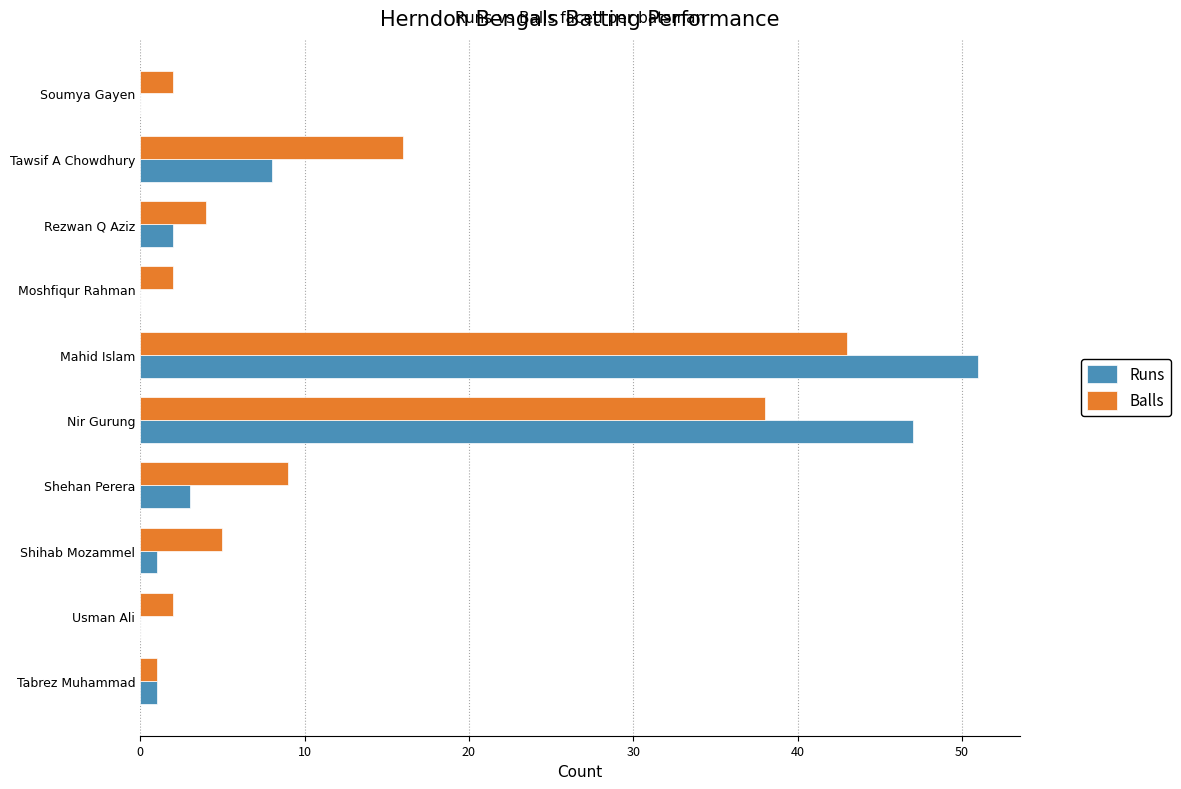

What is the sum of all Balls values?

122